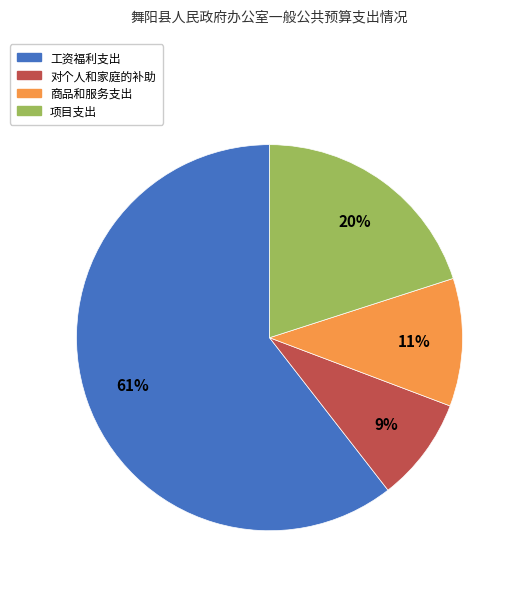

To the nearest percent, what portion does 对个人和家庭的补助 represent?

9%